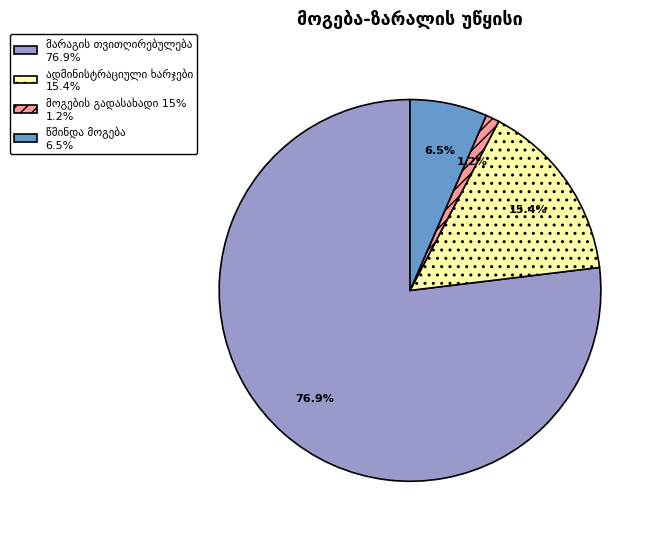

How many segments does this pie chart have?

4